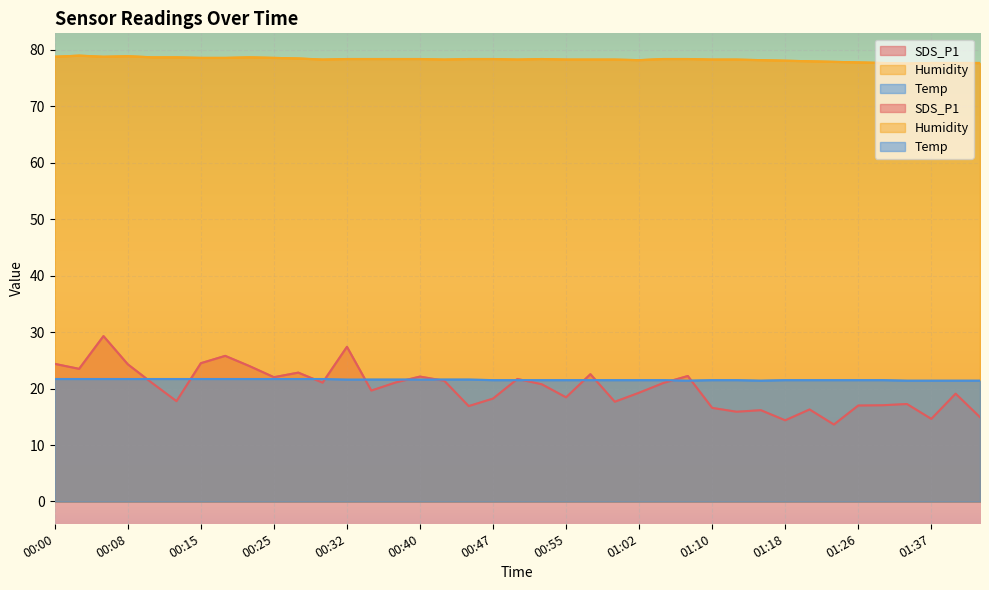

The value of SDS_P1 at 00:35 is 9.4. True or false?

False